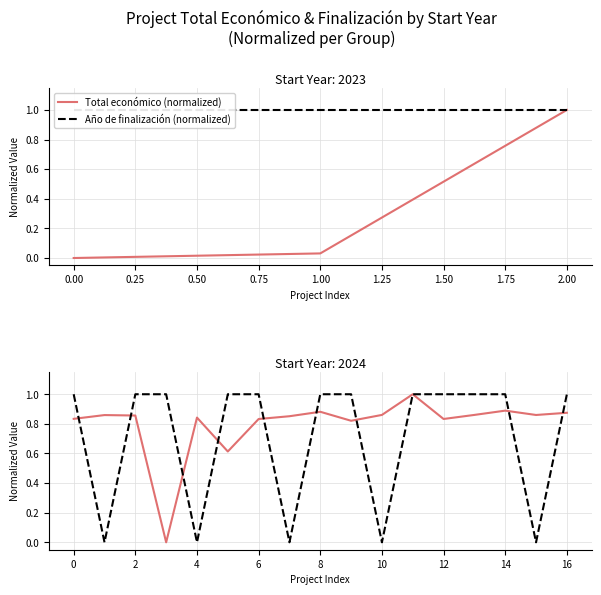

Count the Total económico (normalized) values in the range 0 to 1.

17